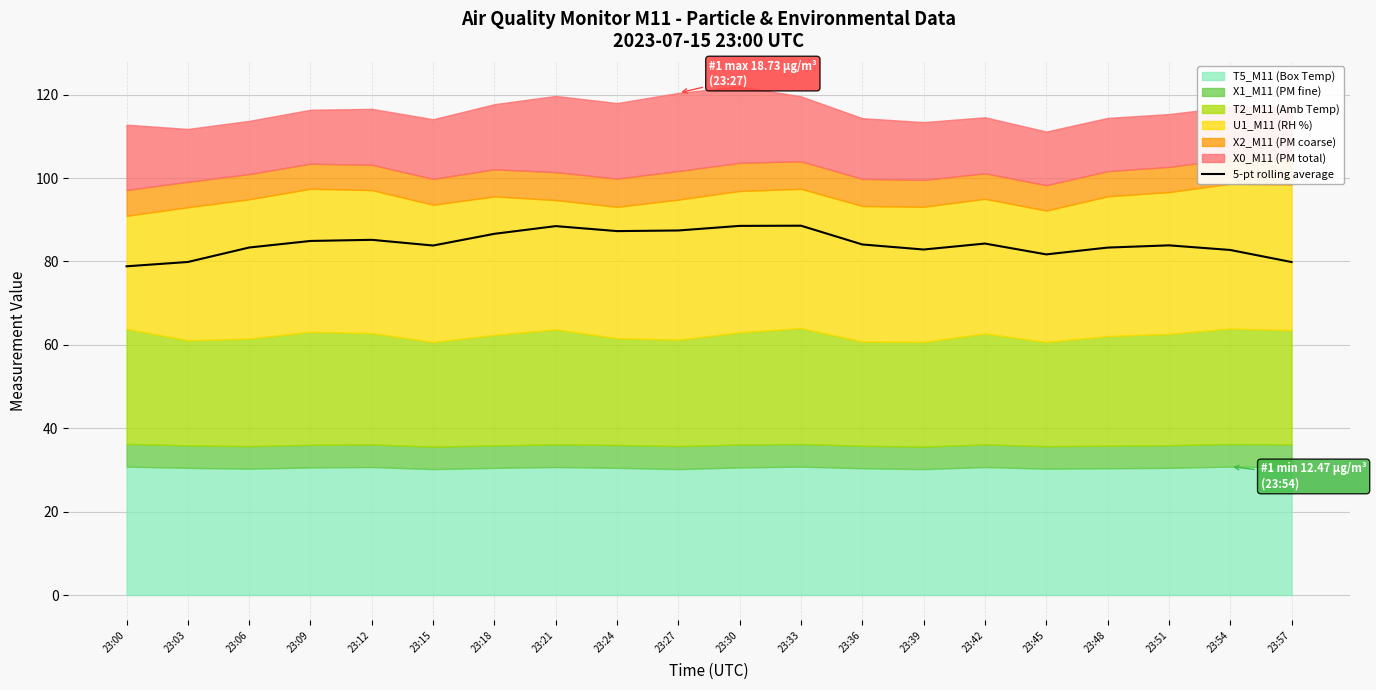

Reading left to right, transcribe all the data shown in this chart.

78.8	79.9	83.3	84.9	85.2	83.8	86.6	88.5	87.3	87.4	88.5	88.6	84.1	82.9	84.3	81.7	83.3	83.9	82.7	79.9